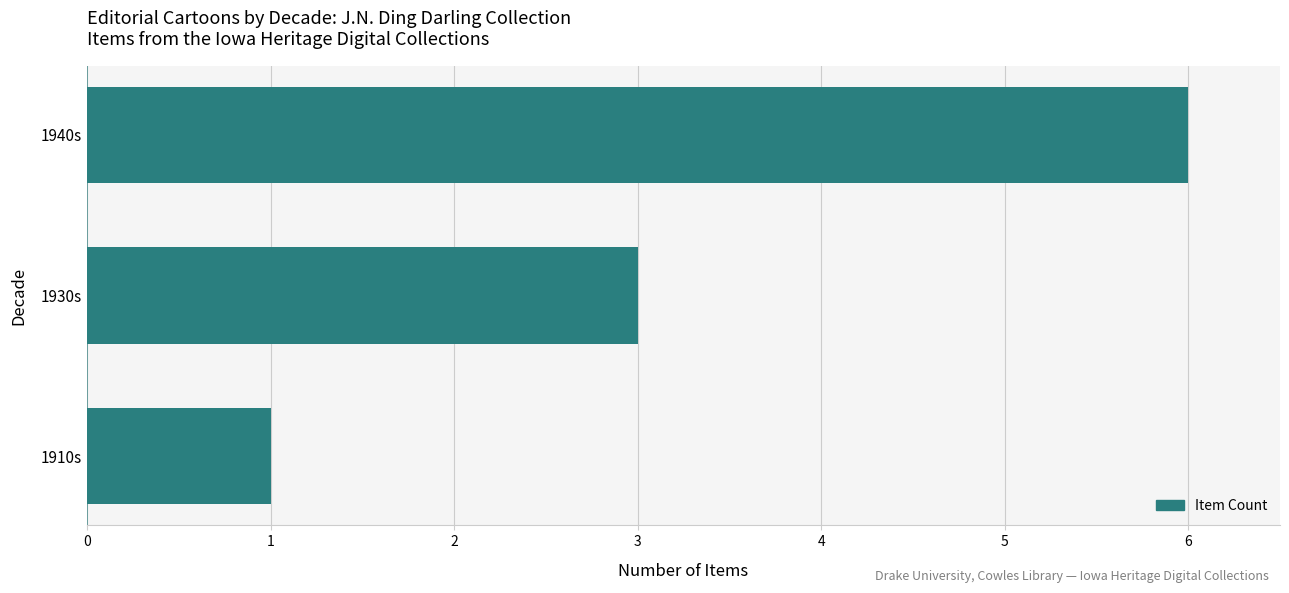

Between 1910s and 1930s, which is larger?

1930s